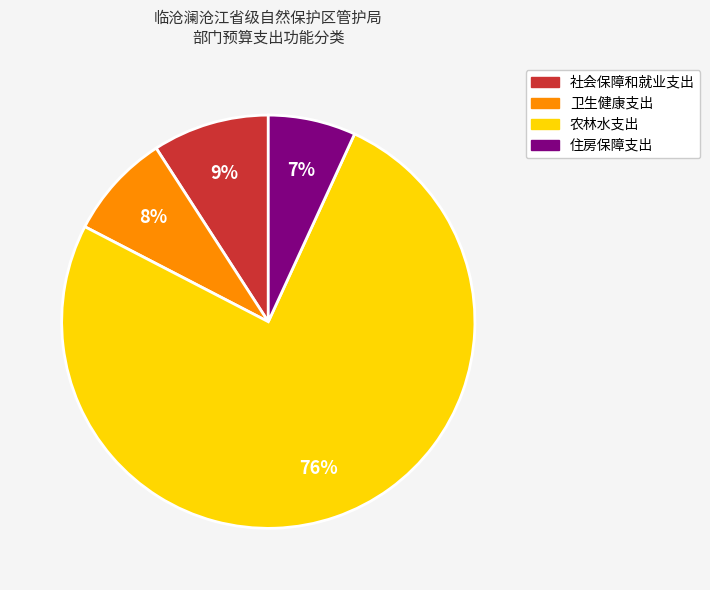

Does 社会保障和就业支出 represent more than half of the total?

No